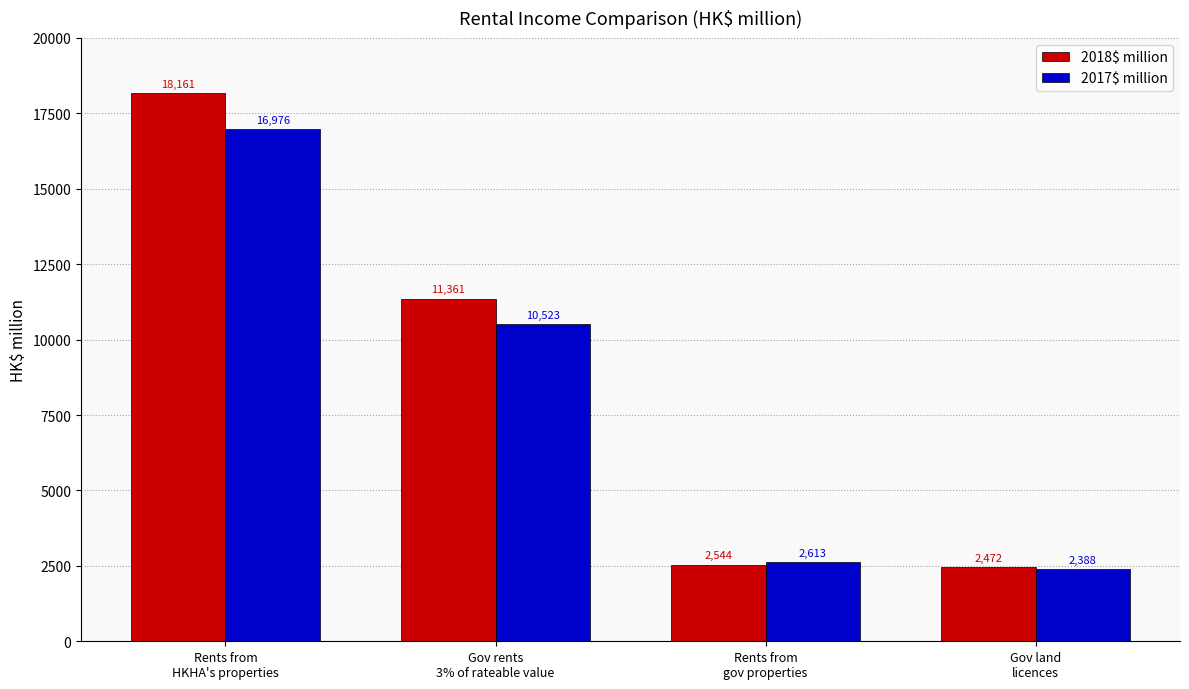

What is the difference between the maximum and second lowest values in the 2018$ million series?

15617